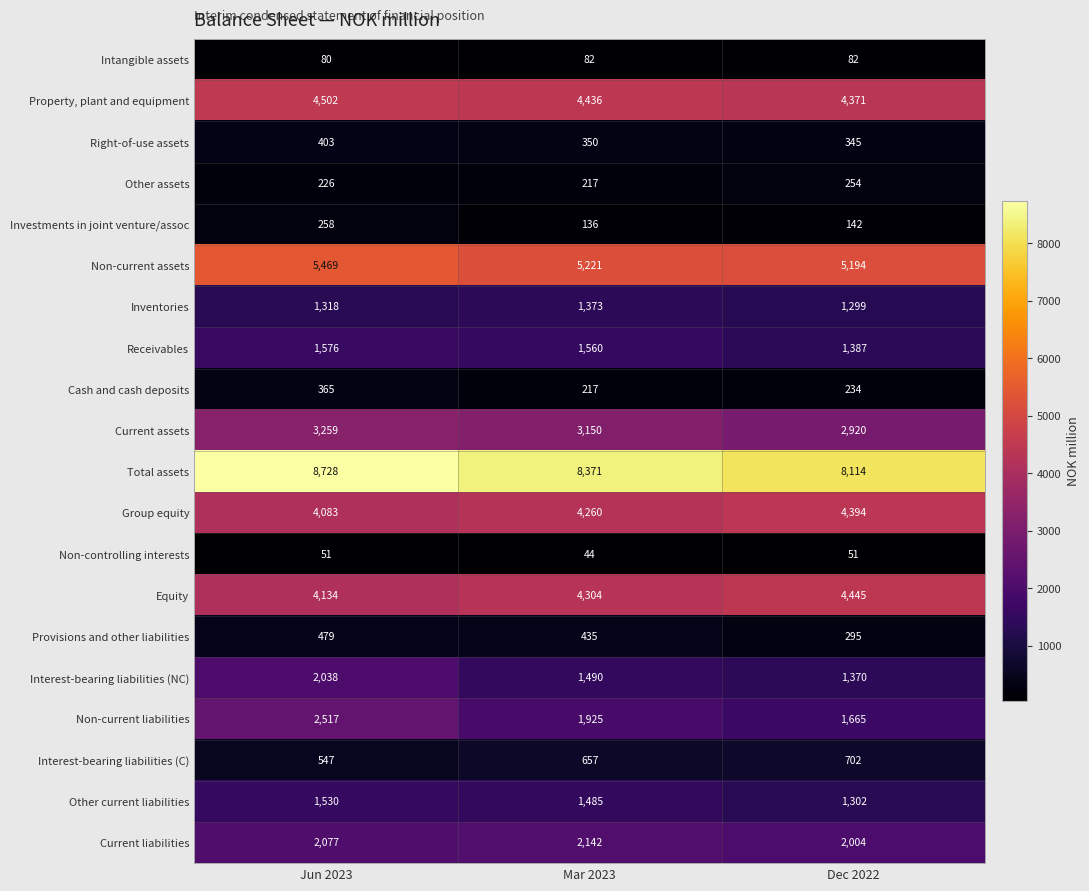

How many values in the Non-current assets series are below 5221?

1